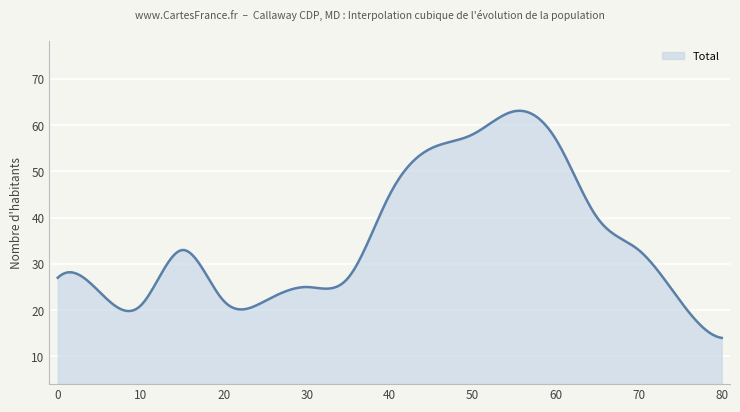

What is the minimum value shown in the chart?

14.0